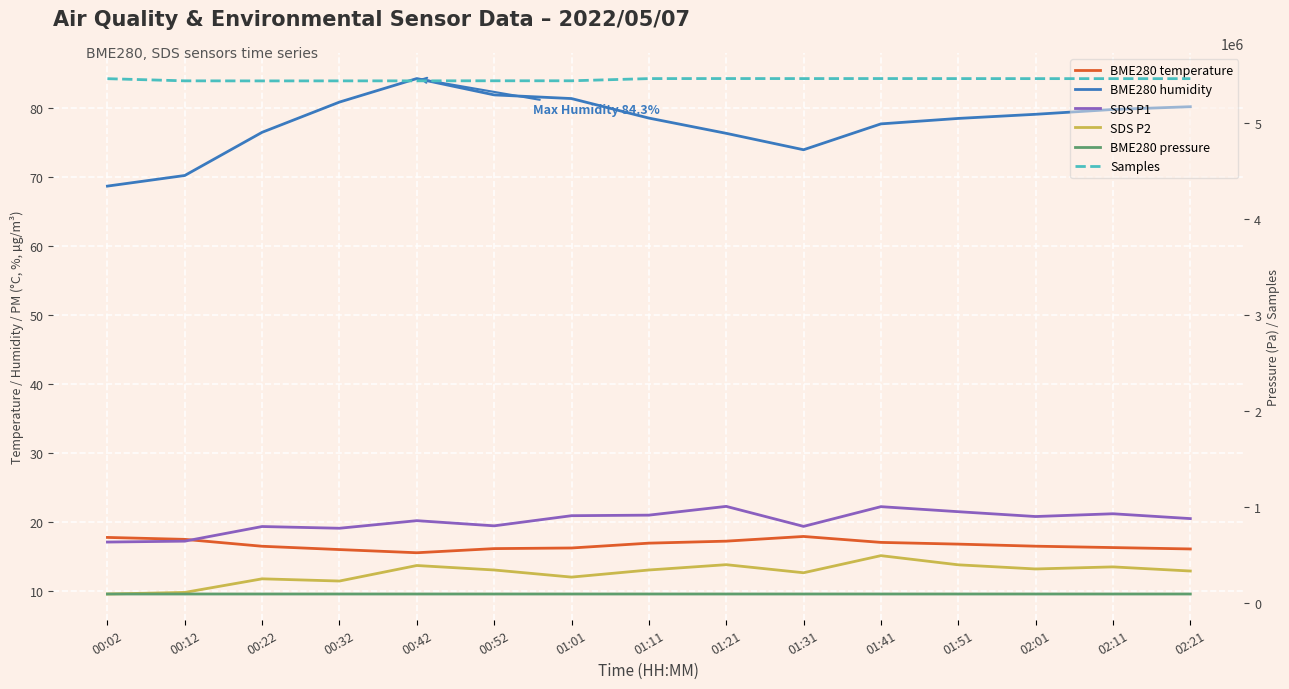

At which label does SDS P1 first exceed 20?

00:42